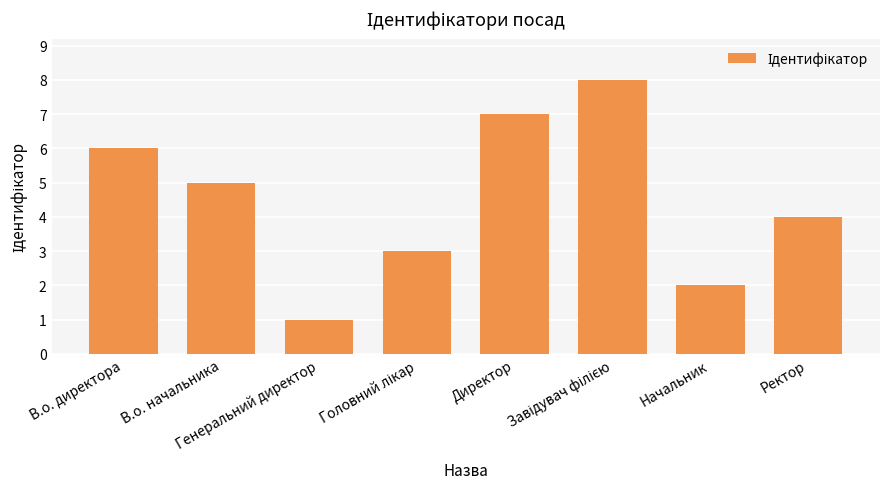

What is the greatest value displayed?

8